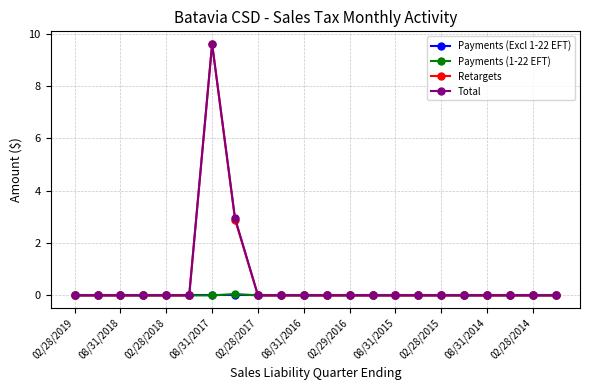

What is the highest value of the Retargets series?

9.6